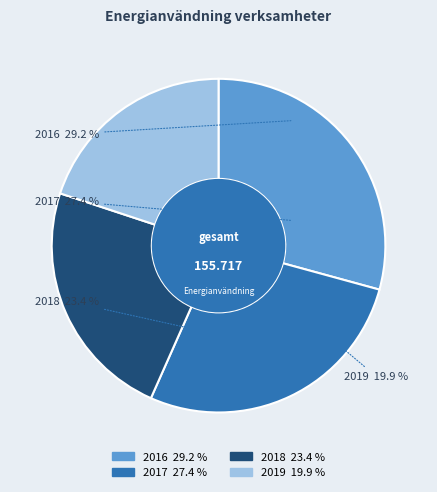

What percentage do 2016 and 2019 together represent?

49.2%